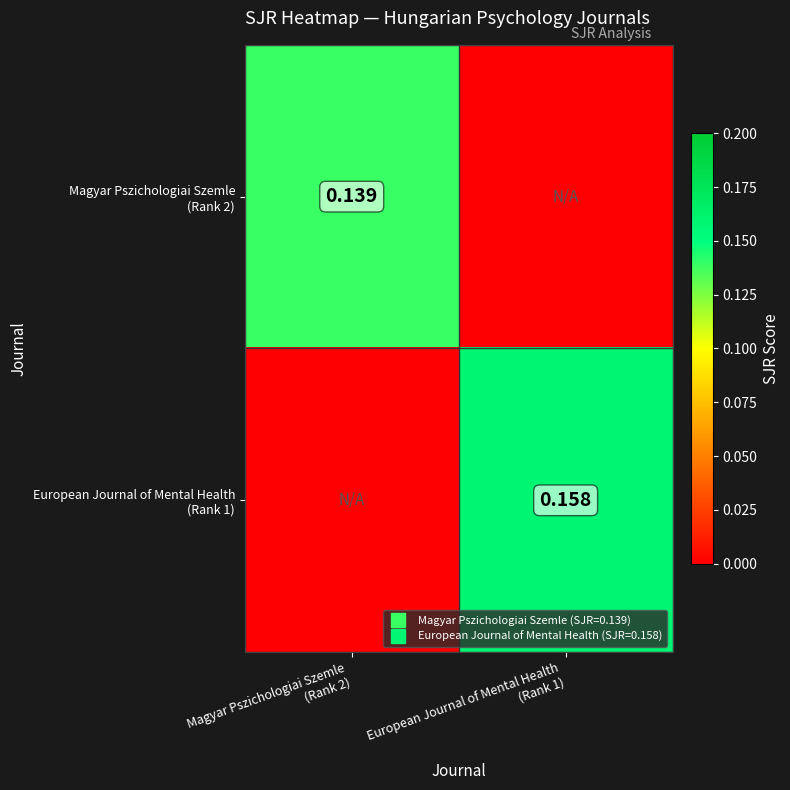

At which category is the sum across all series the highest?

European Journal of Mental Health
(Rank 1)